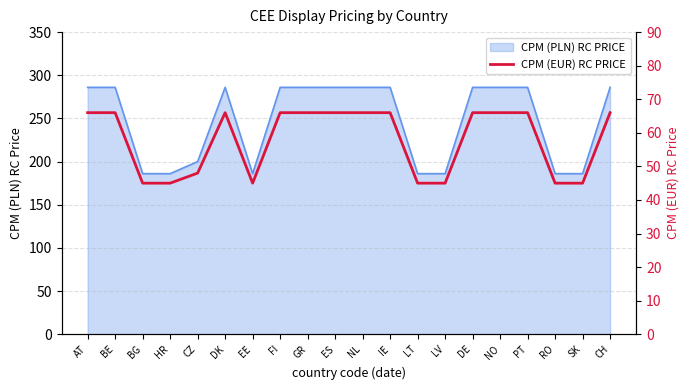

Does the chart display data point markers on the line(s)?

No